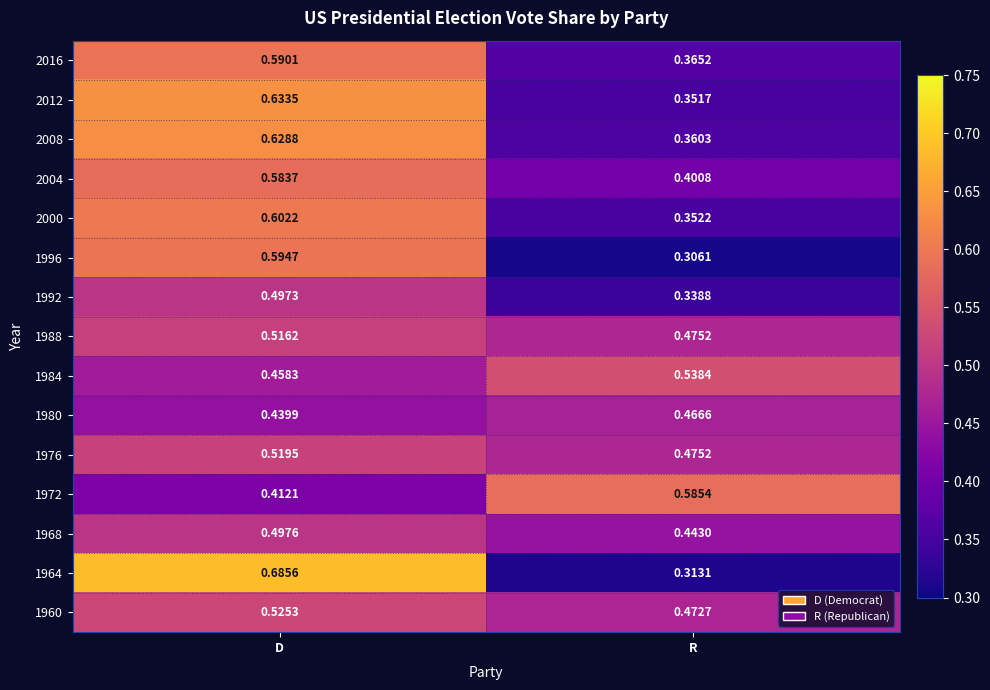

Which series has the widest spread of values?

1964